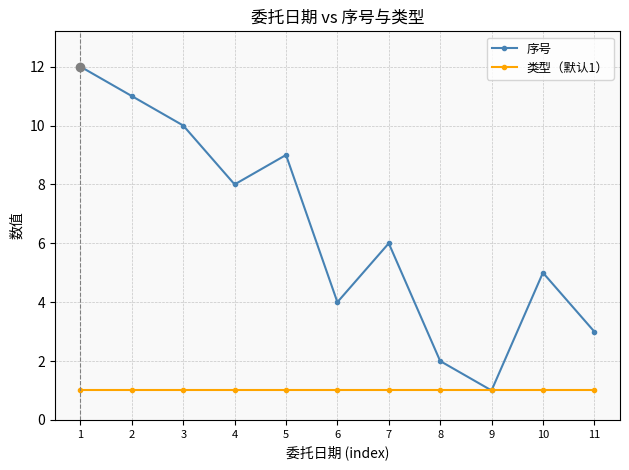

List the series in order of their peak value, lowest first.

类型（默认1）, 序号